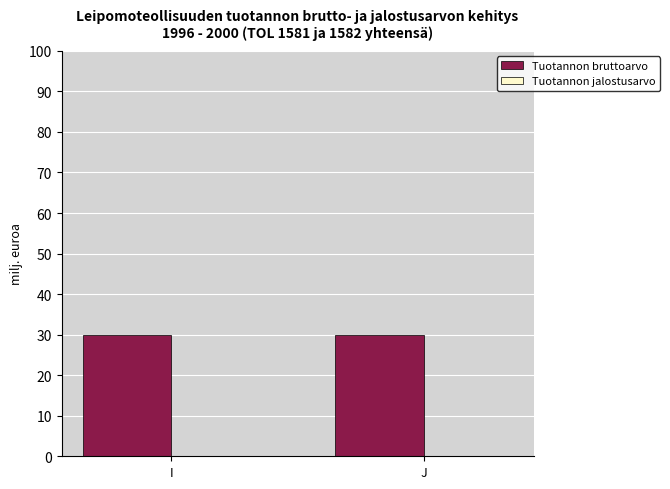

Rank the categories by Tuotannon jalostusarvo value from lowest to highest.

I, J